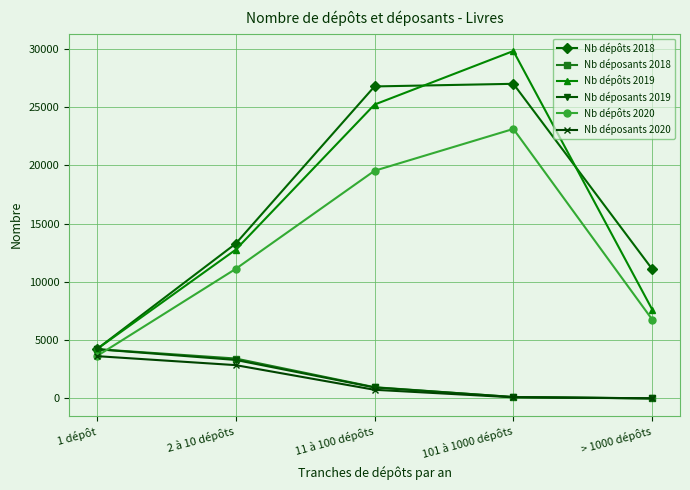

Where is the first local maximum for Nb dépôts 2020?

101 à 1000 dépôts